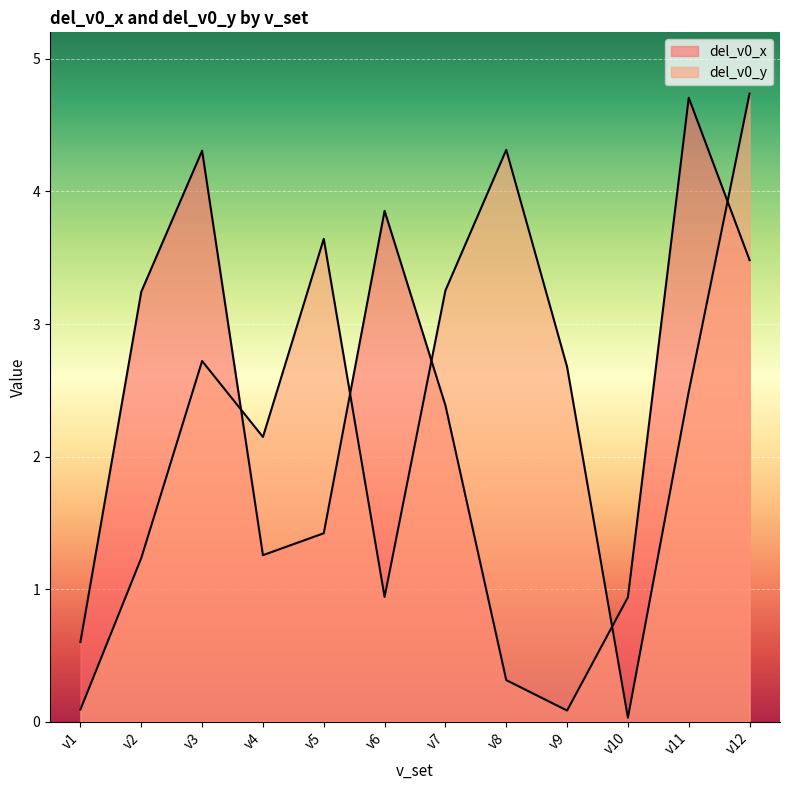

What is the total value across all series at v2?

4.5